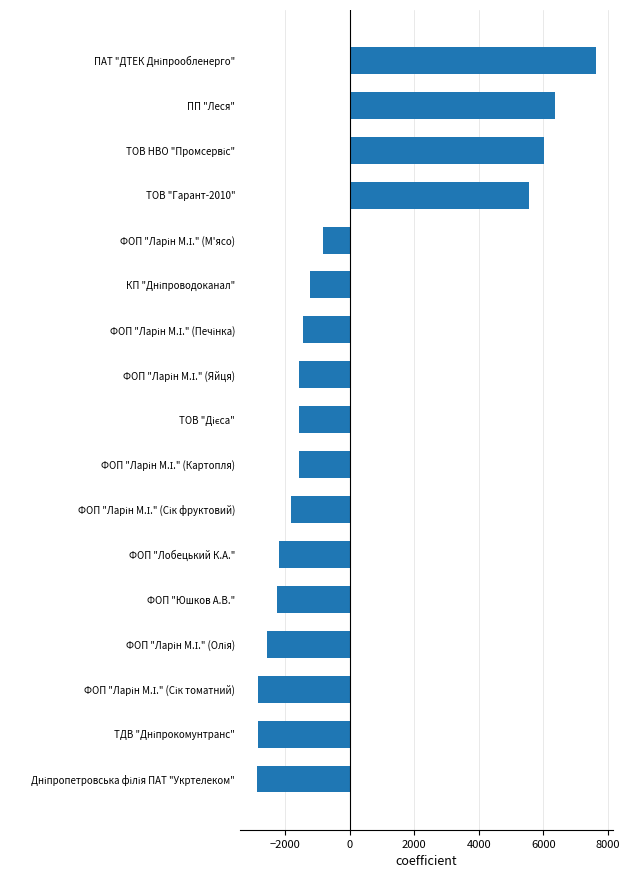

What is the minimum value shown in the chart?

-2873.1